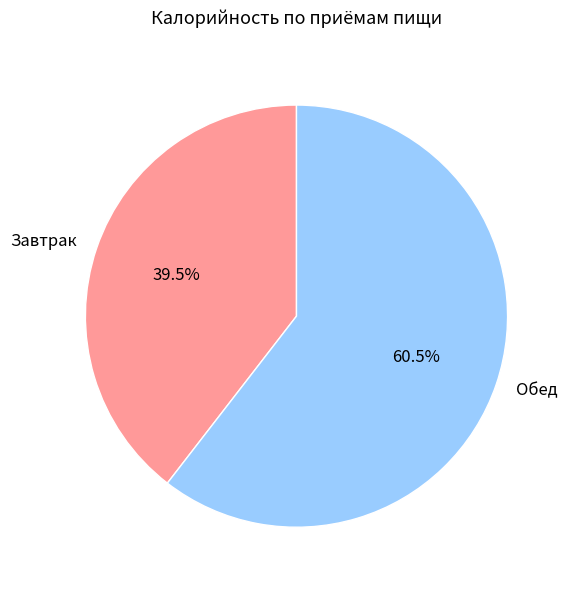

Does Завтрак account for over 50% of the chart?

No